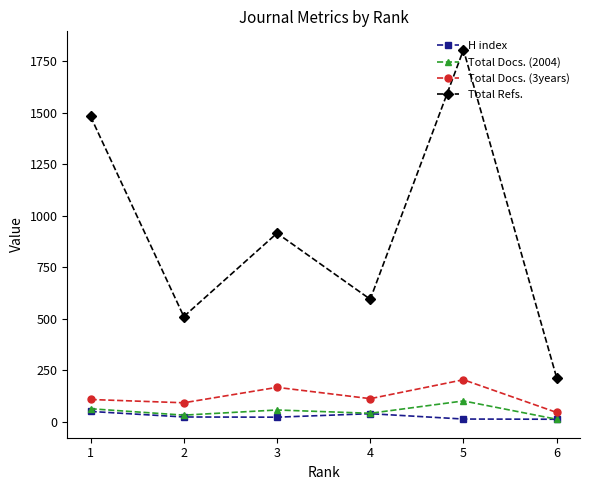

How many data points in Total Docs. (2004) are less than 56?

3